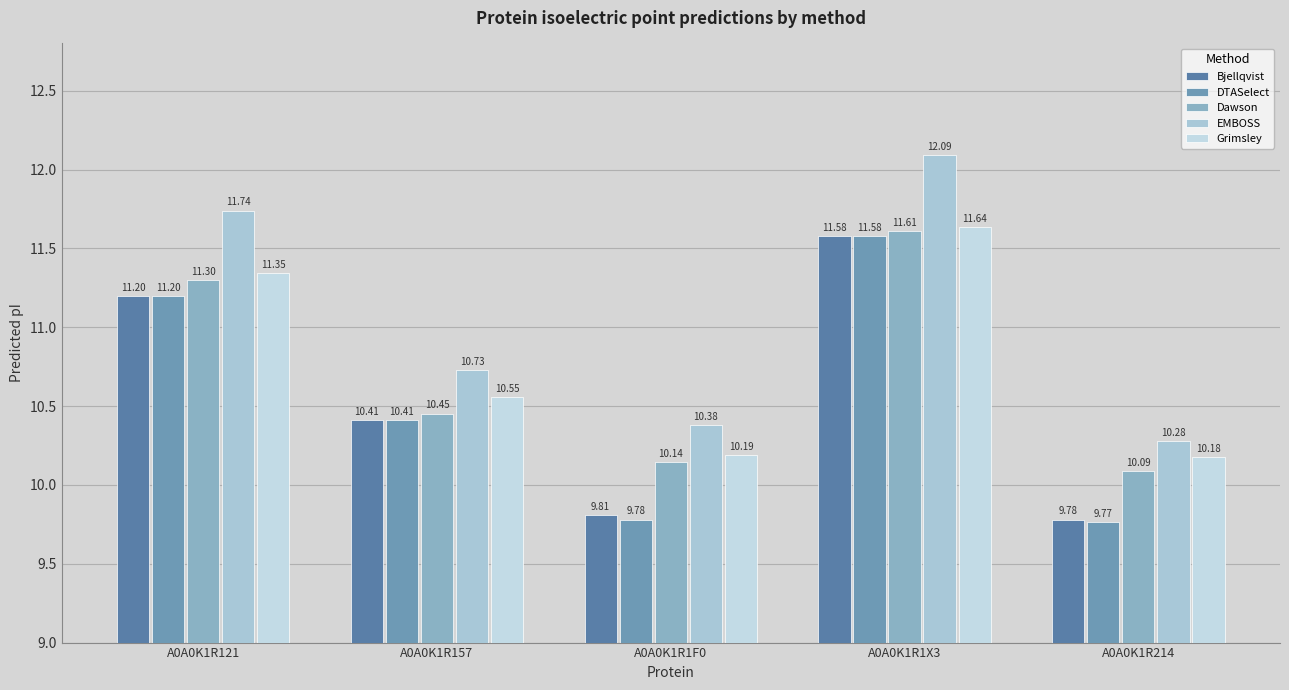

Is the value of Bjellqvist at A0A0K1R1F0 greater than the value of DTASelect at A0A0K1R214?

Yes